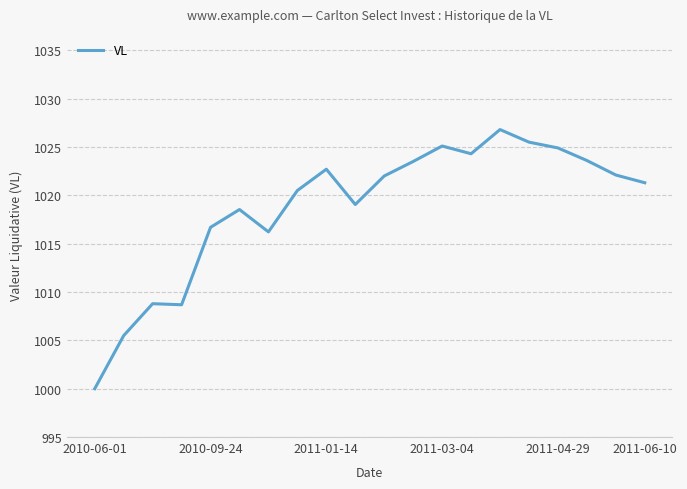

What is the smallest value displayed?

1000.0